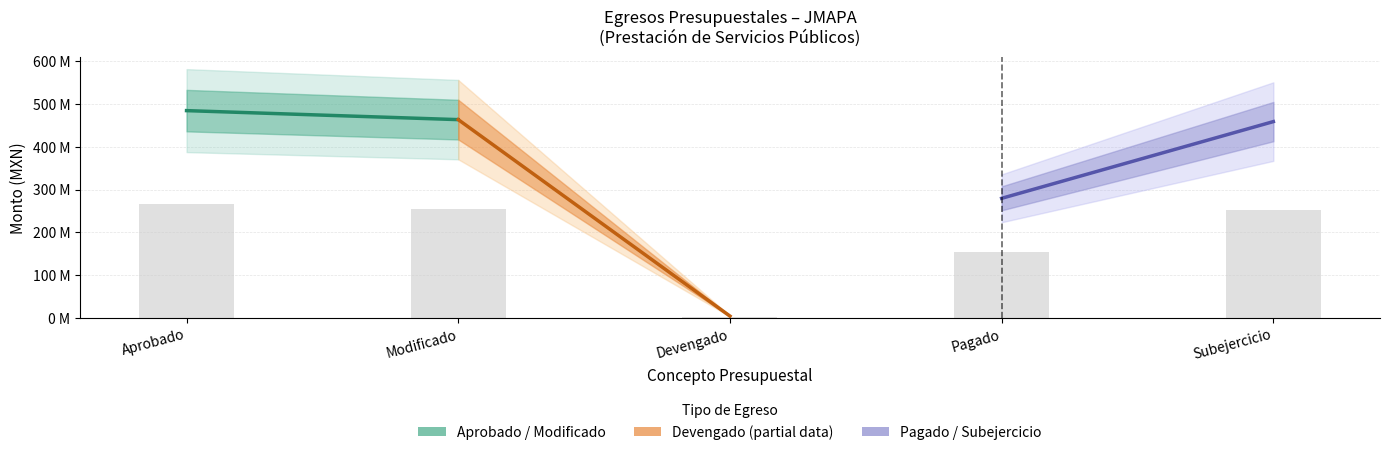

What is the label of the 2nd bar from the right?

Pagado